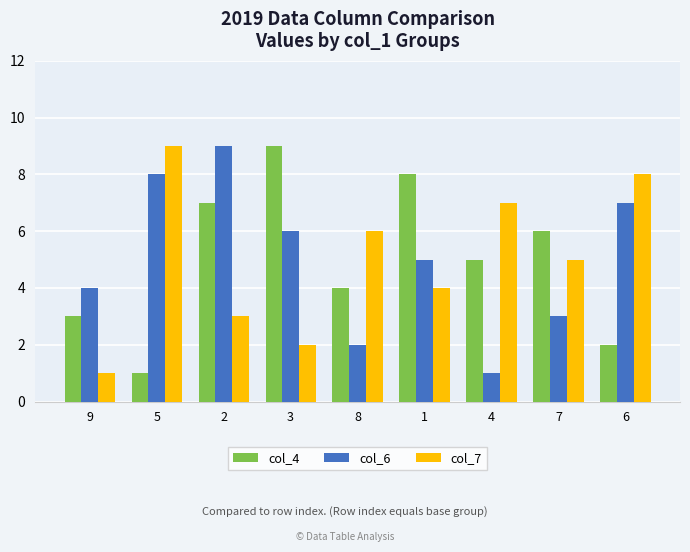

What is the sum of the col_4 values at 6 and 7?

8